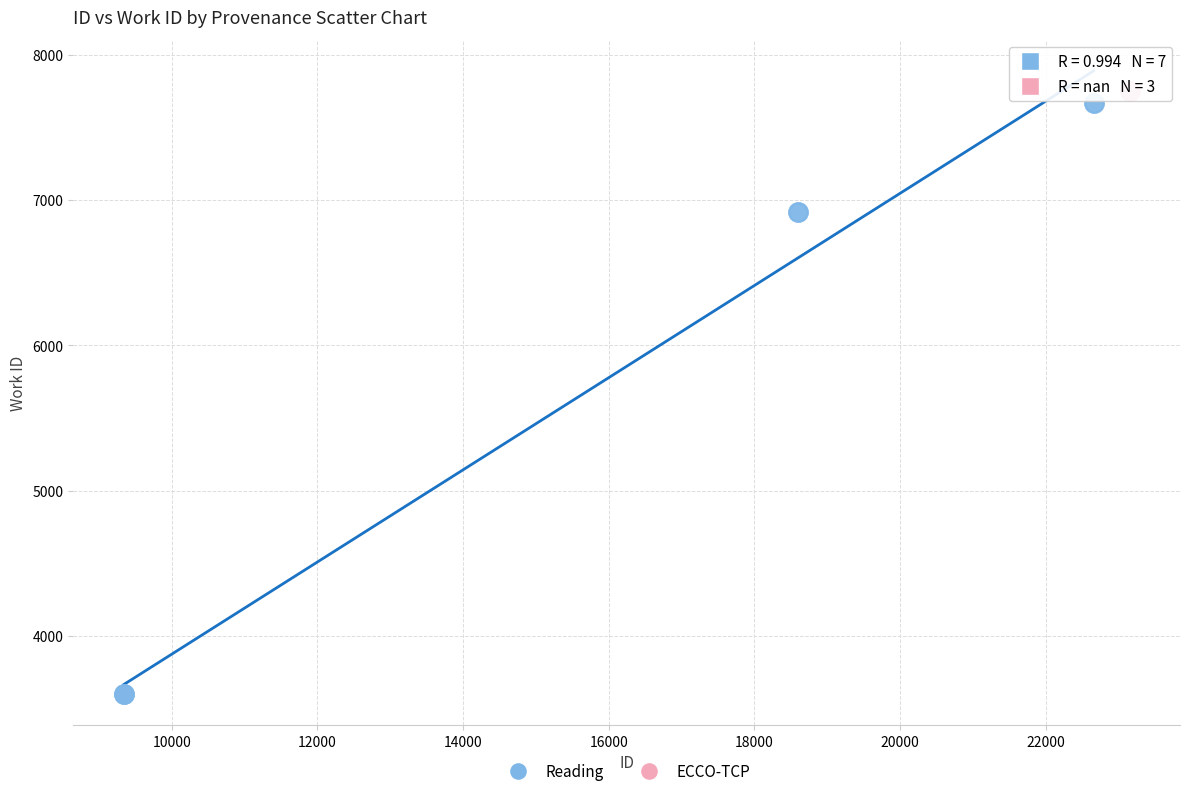

Which series contains the lowest Y value?

Reading